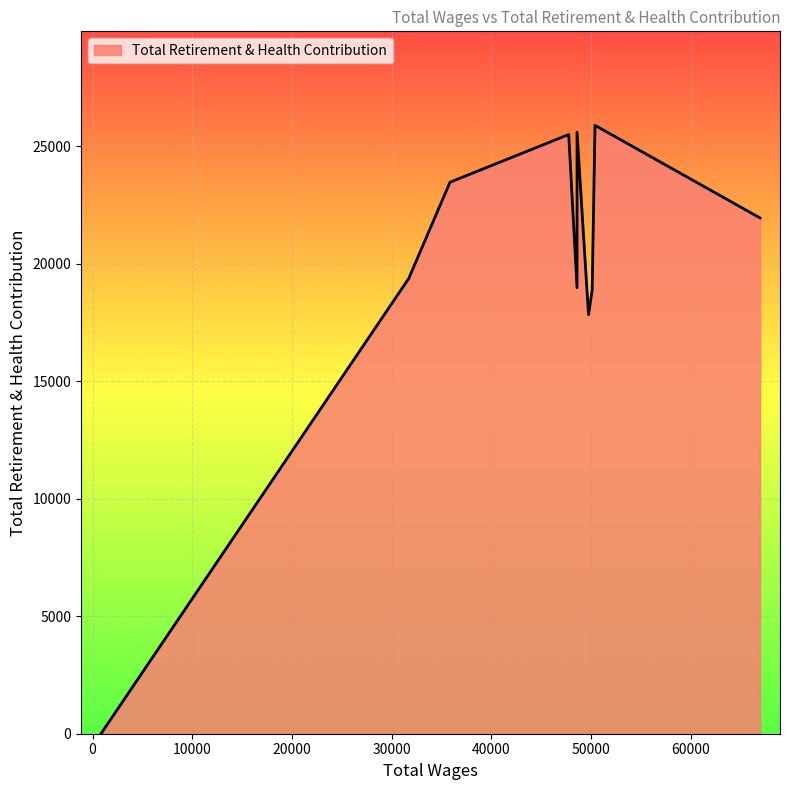

At which label is the value closest to 12940?

49743.0